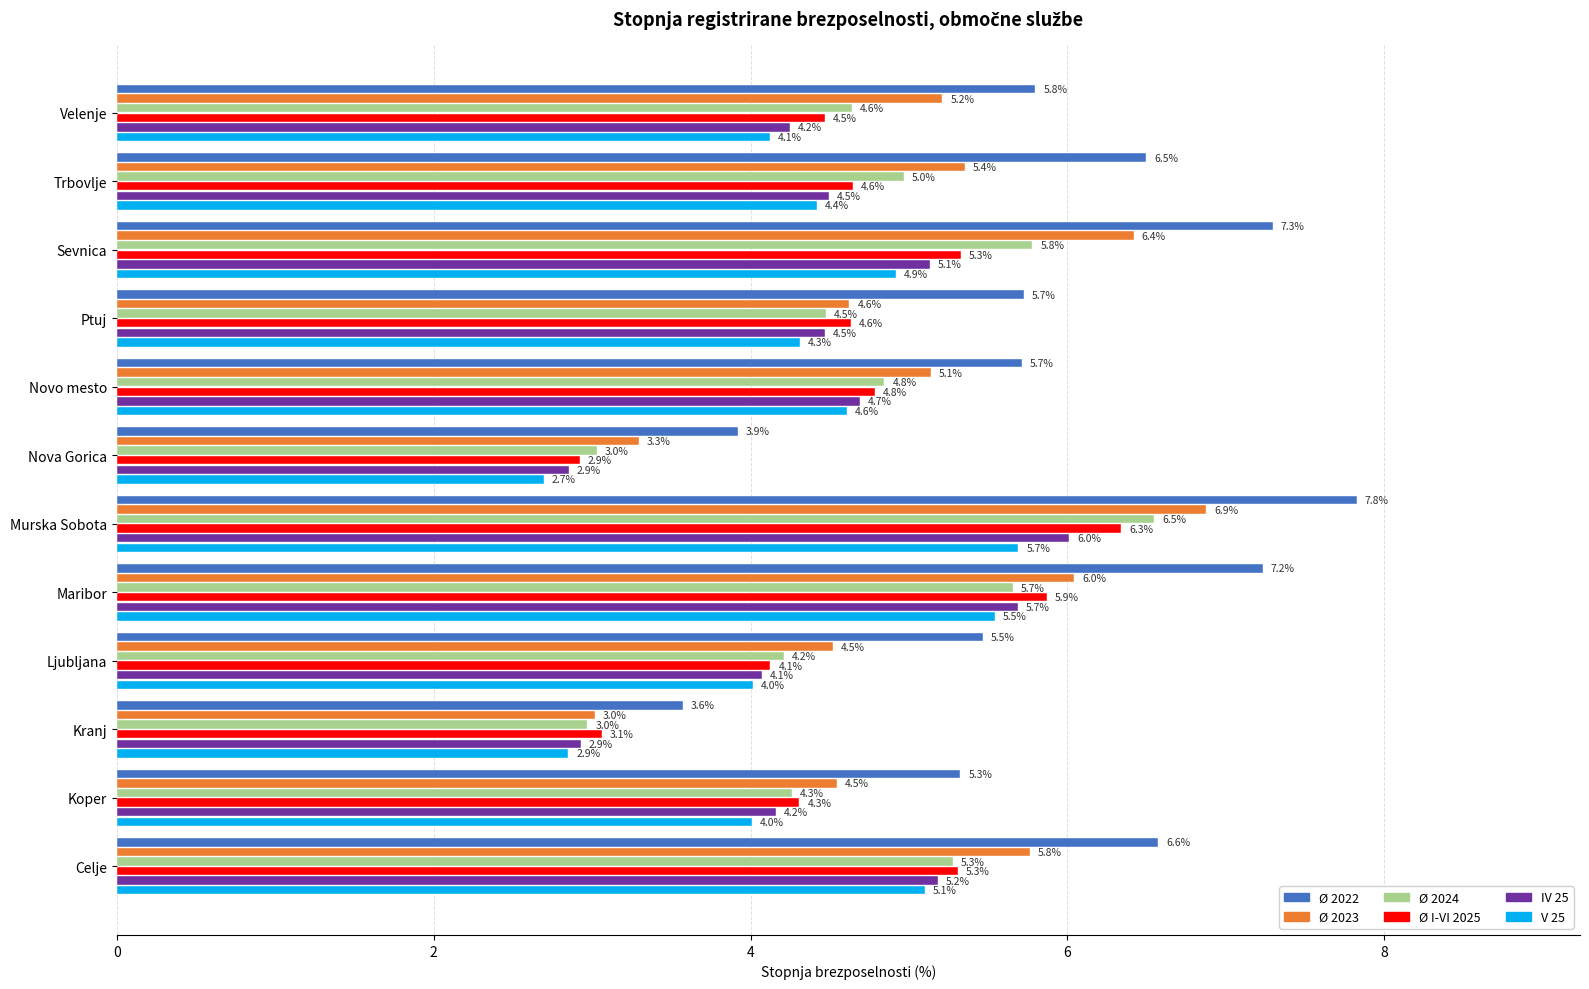

What is the sum of the Ø 2022 values at Maribor and Trbovlje?

13.7